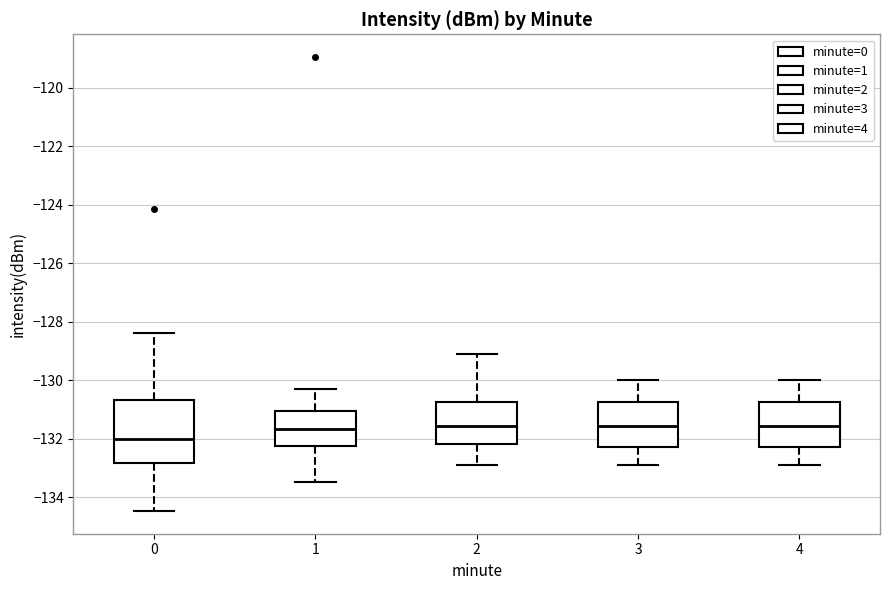

Which box has the lowest median line?

0